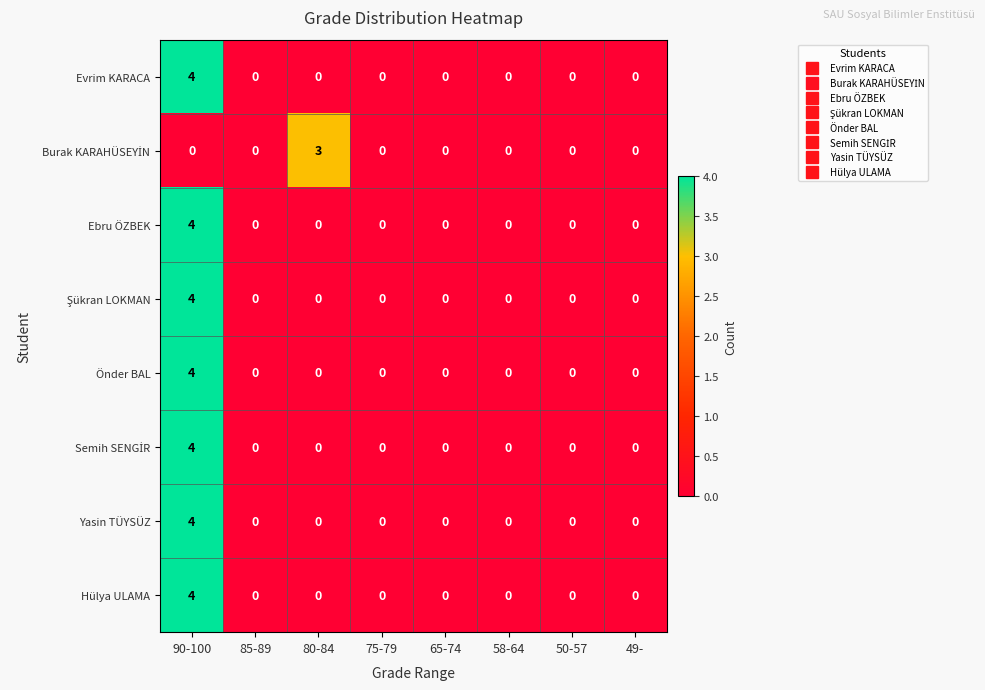

Which category has the highest value in the Hülya ULAMA series?

90-100